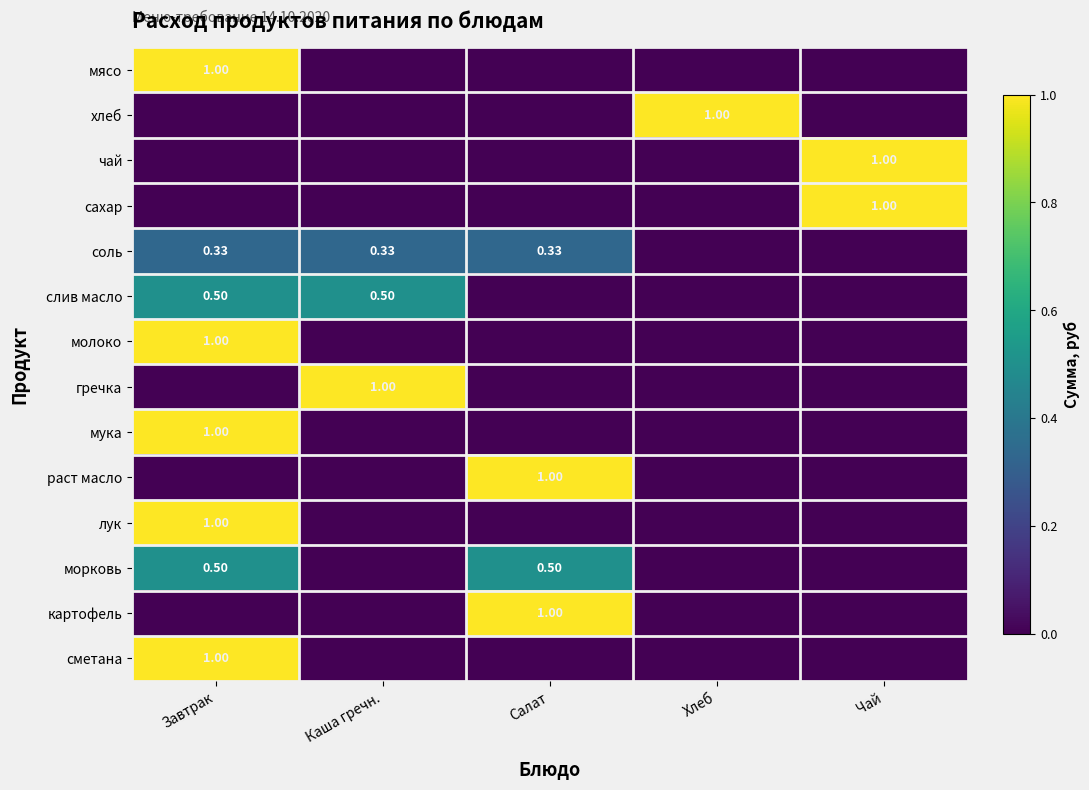

What is the difference between the слив масло values at Хлеб and Завтрак?

0.5